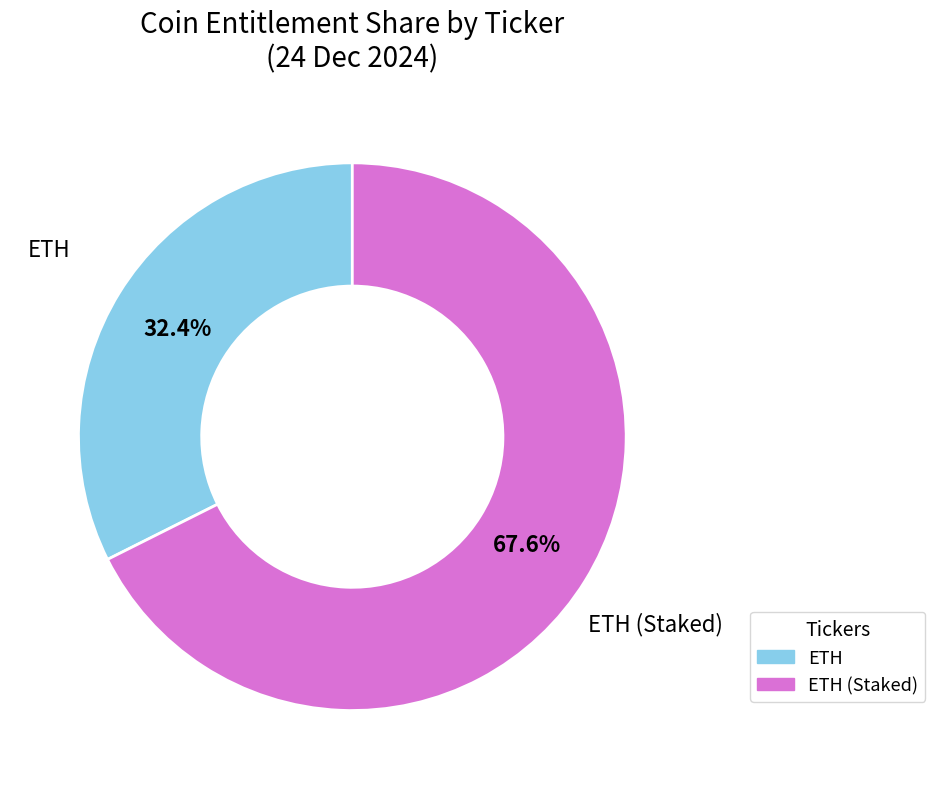

Is there any slice that represents more than half of the pie?

Yes